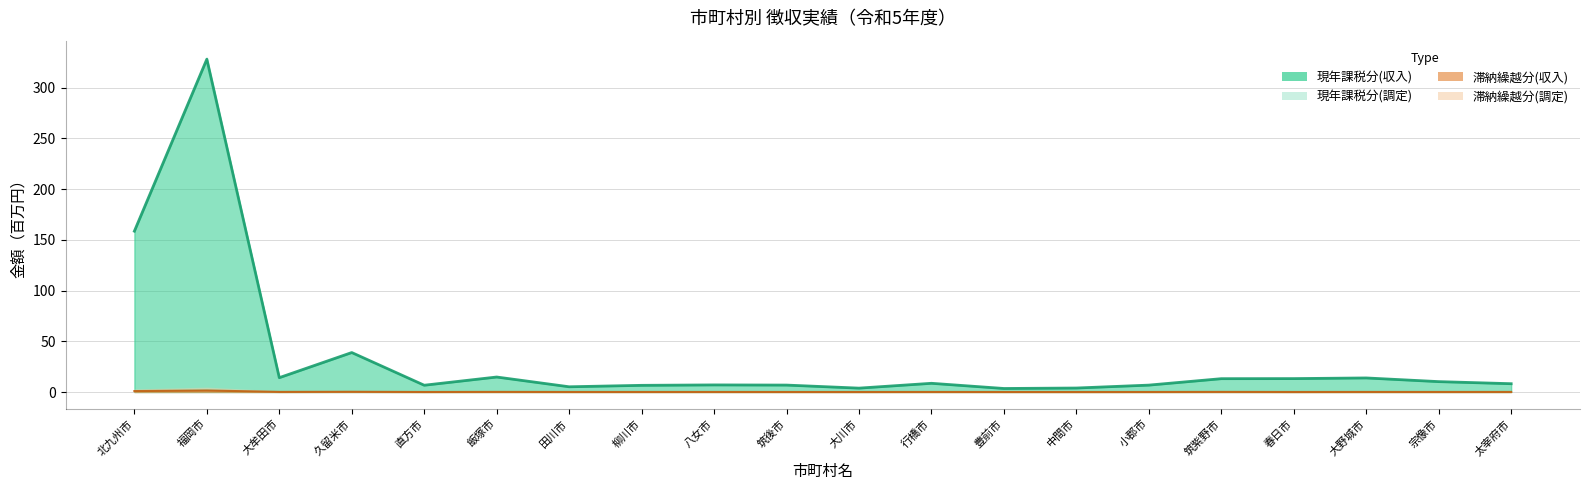

What is the maximum value shown in the chart?

328.2